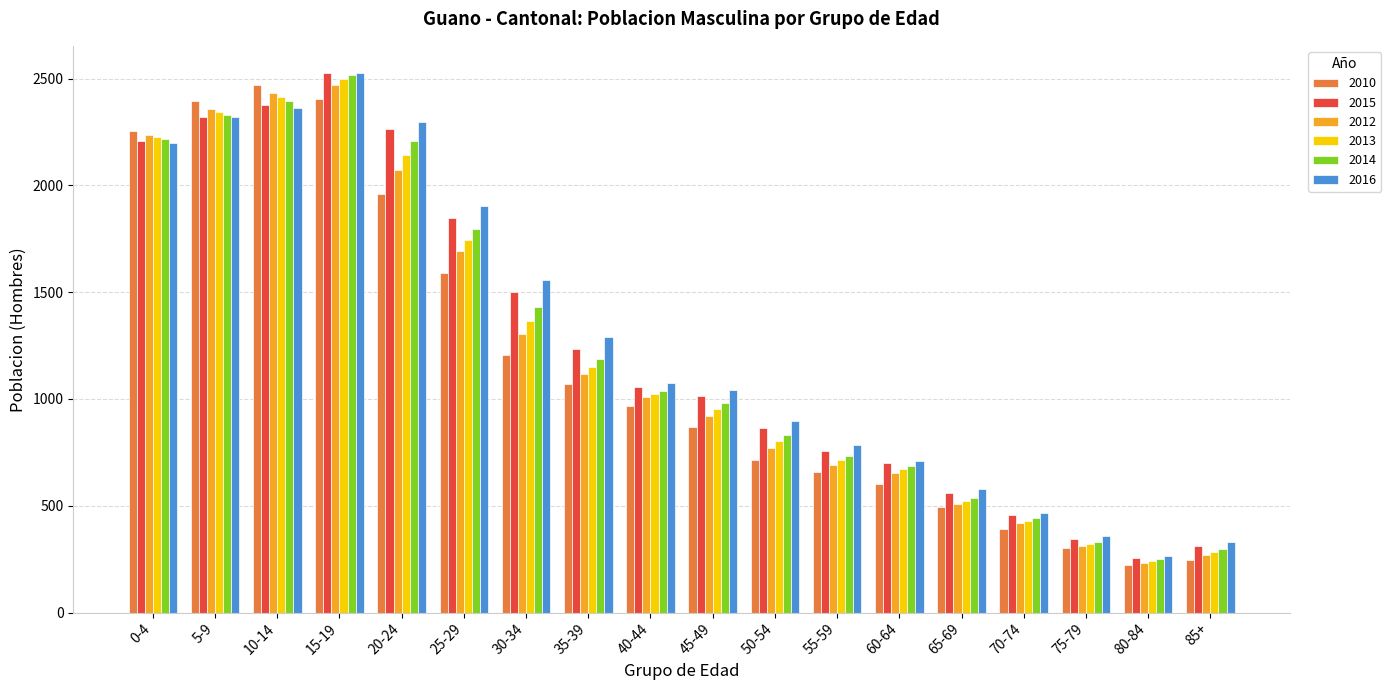

At which label is 2016 closest to 1395?

35-39